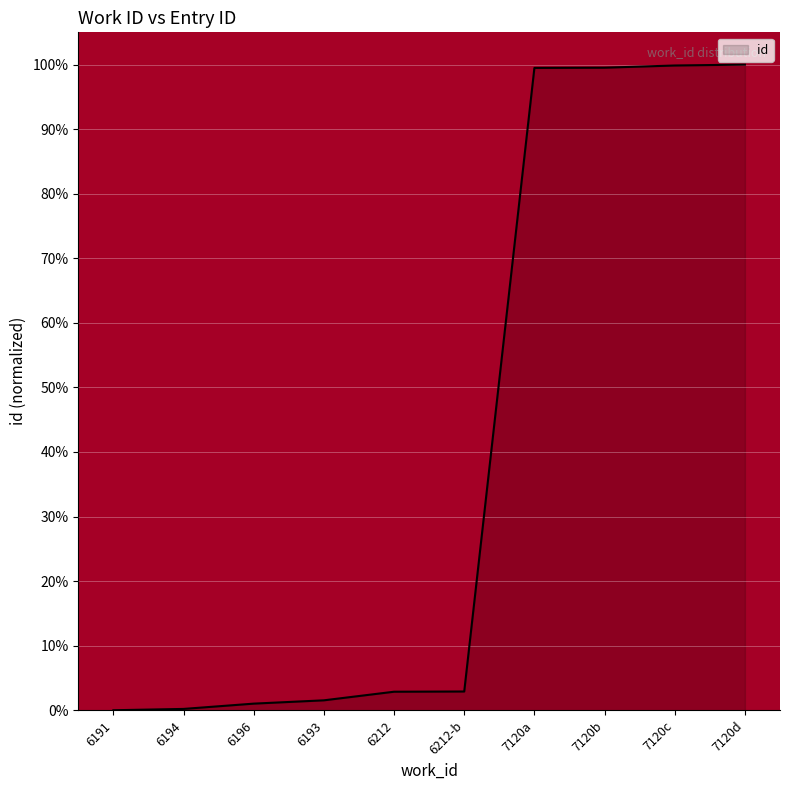

True or false: the data shows 0.0 at 6191.

True